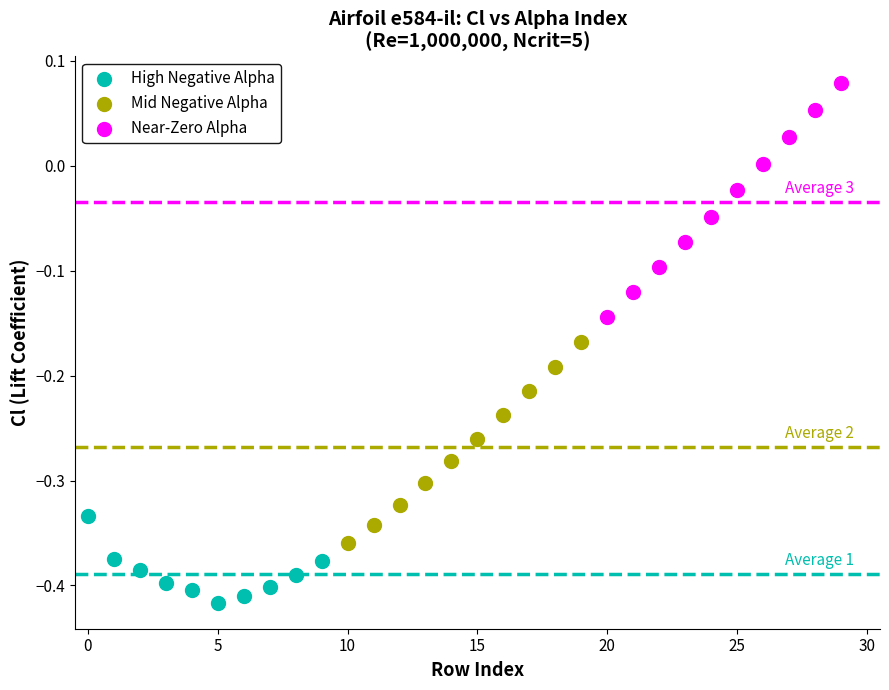

Which series has the widest spread of Y values?

Near-Zero Alpha